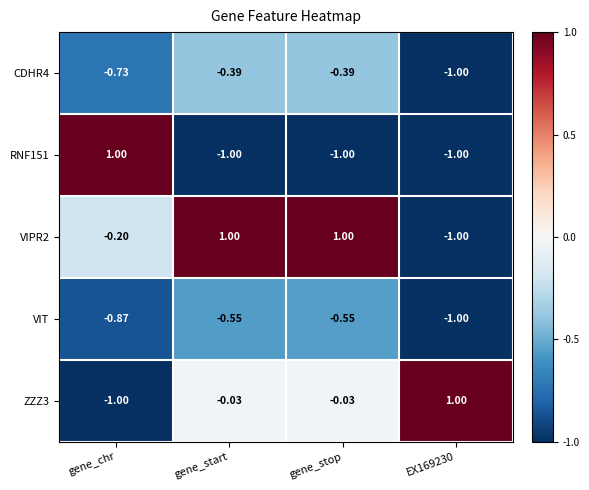

Is the value of VIPR2 at gene_chr greater than the value of VIT at gene_chr?

Yes